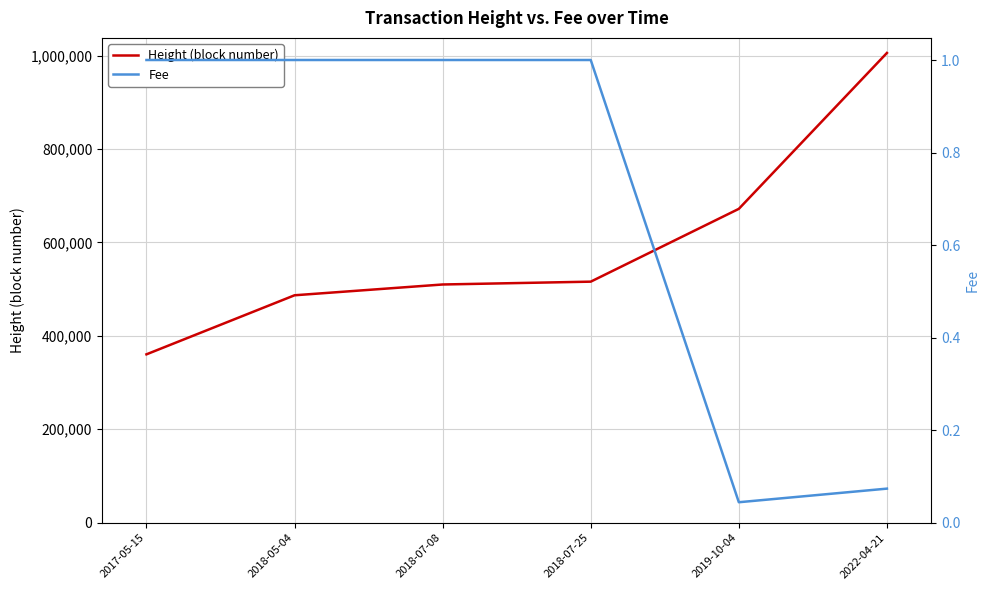

The value of Fee at 2017-05-15 is 1.0. True or false?

True